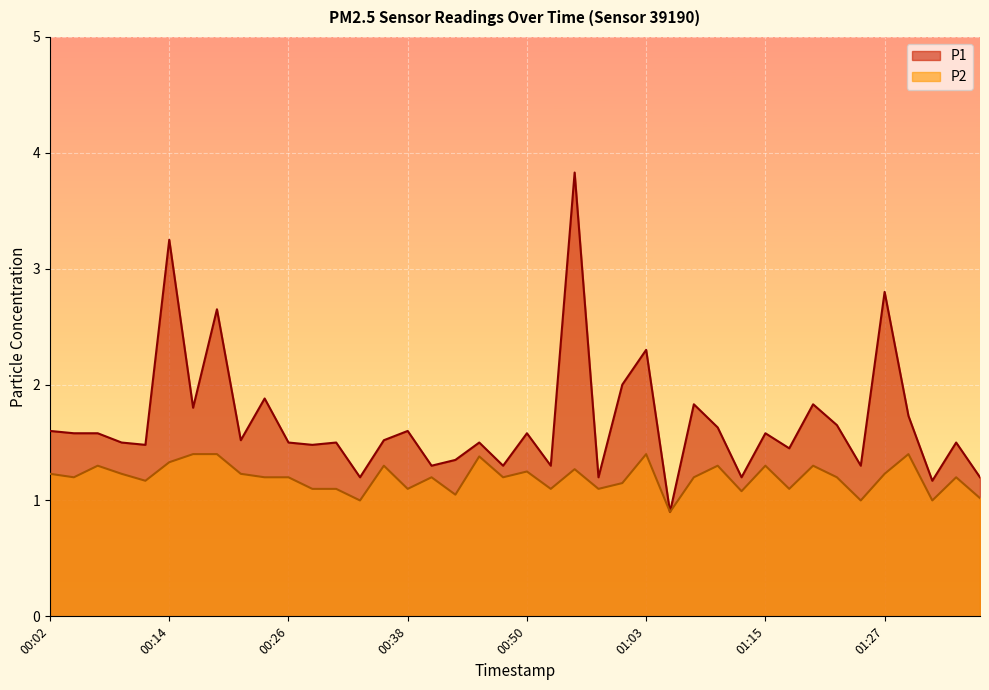

True or false: P2 and P1 intersect in this chart.

False